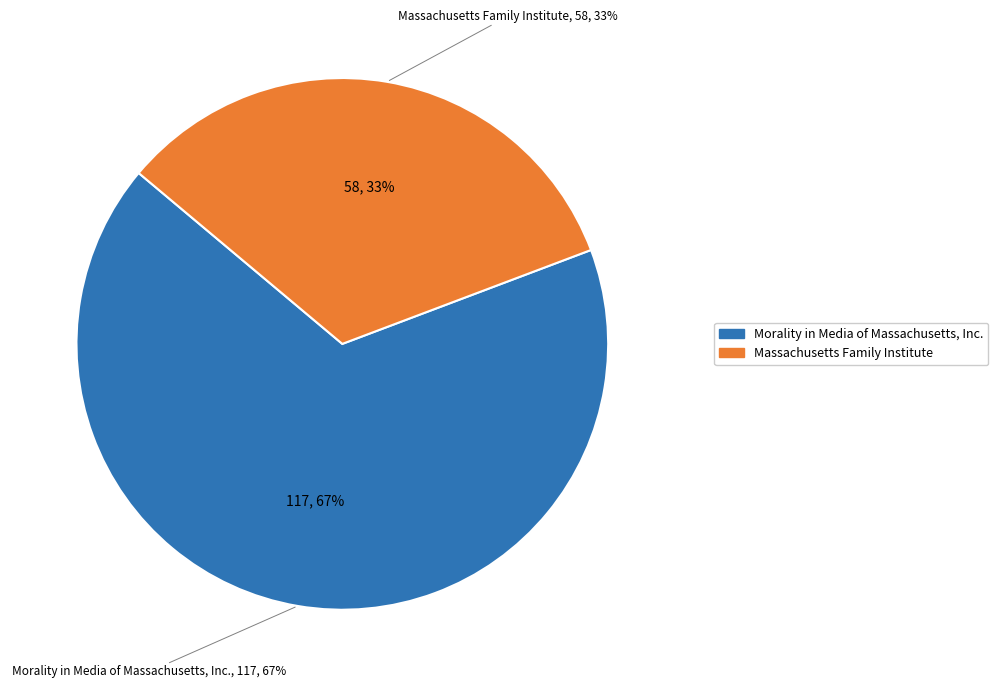

Does Massachusetts Family Institute represent more than half of the total?

No